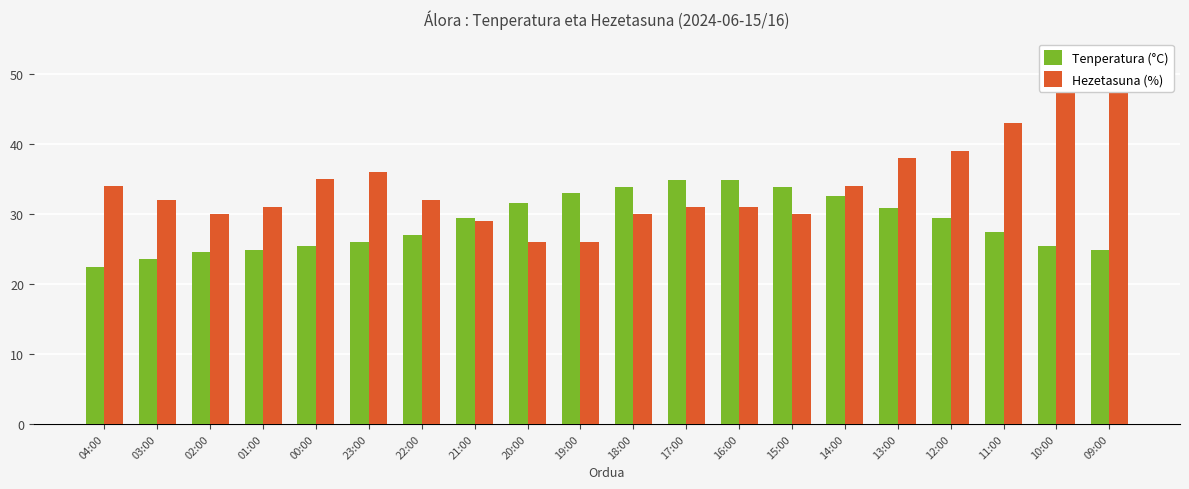

Reading left to right, transcribe all the data shown in this chart.

Tenperatura (°C): 04:00=22.4	03:00=23.6	02:00=24.5	01:00=24.8	00:00=25.4	23:00=26.0	22:00=27.0	21:00=29.4	20:00=31.5	19:00=33.0	18:00=33.8	17:00=34.8	16:00=34.8	15:00=33.9	14:00=32.6	13:00=30.8	12:00=29.4	11:00=27.4	10:00=25.4	09:00=24.8
Hezetasuna (%): 04:00=34.0	03:00=32.0	02:00=30.0	01:00=31.0	00:00=35.0	23:00=36.0	22:00=32.0	21:00=29.0	20:00=26.0	19:00=26.0	18:00=30.0	17:00=31.0	16:00=31.0	15:00=30.0	14:00=34.0	13:00=38.0	12:00=39.0	11:00=43.0	10:00=48.0	09:00=49.0